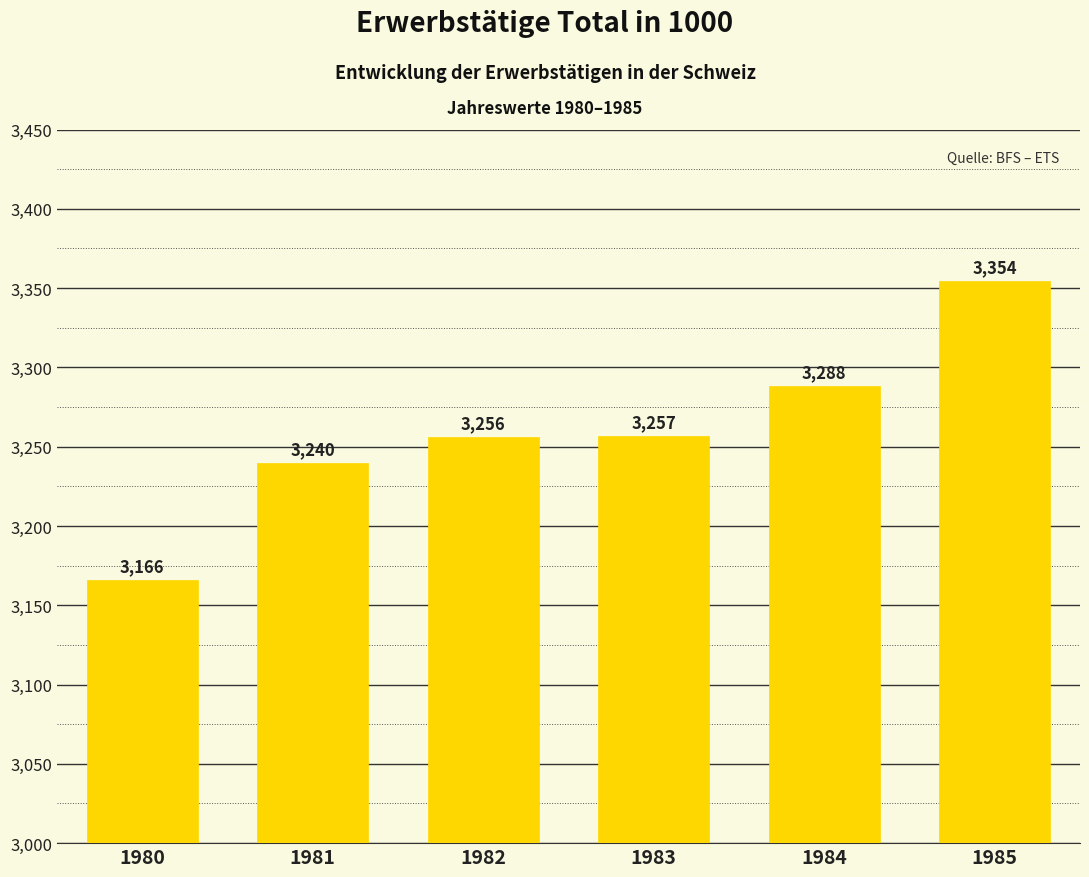

Count the number of data series in this chart.

1